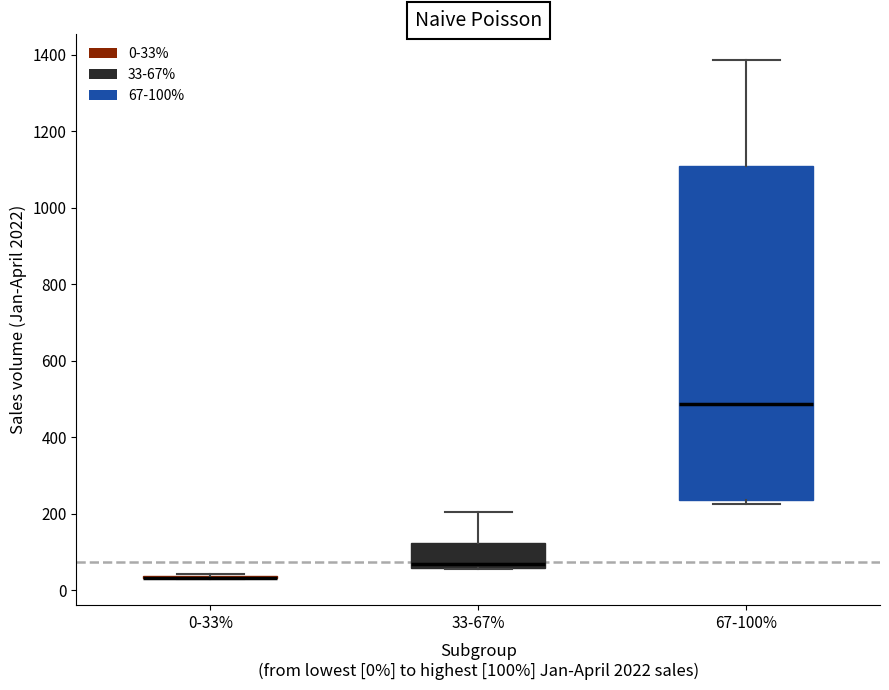

Reading left to right, read every box against the y-axis: the position of its median line, the range the box covers, and the ends of its whiskers. The values are not printed on the chart, so give them approximately, as read against the axis.

0-33%: box collapsed to a line at 40, whiskers 20 to 40
33-67%: median 60 (just above the box's lower edge), box 60 to 120, whiskers 60 to 200
67-100%: median 480, box 240 to 1100, whiskers 220 to 1380